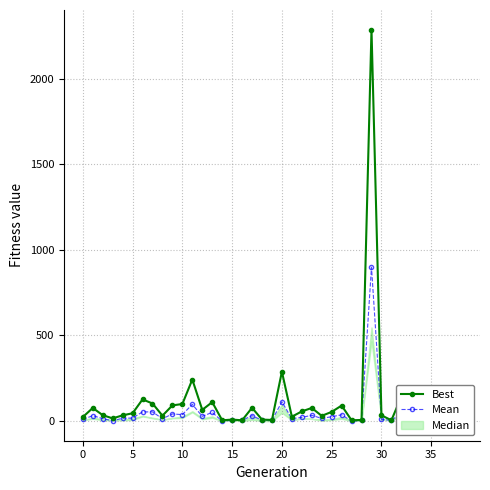

How many interior local peaks does the Mean series have?

12